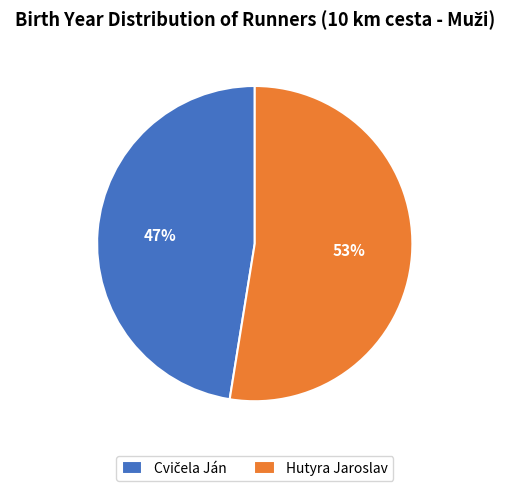

Is it true that Hutyra Jaroslav is 53% of the pie?

True